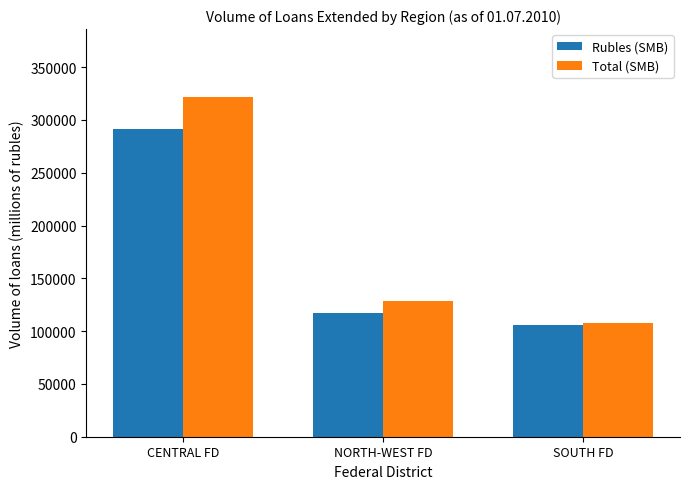

What are all the series names shown in the legend?

Rubles (SMB), Total (SMB)